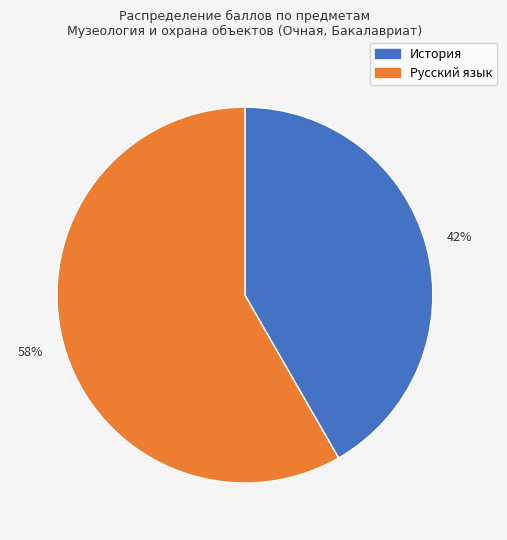

The Русский язык slice represents 58% of the pie. True or false?

True